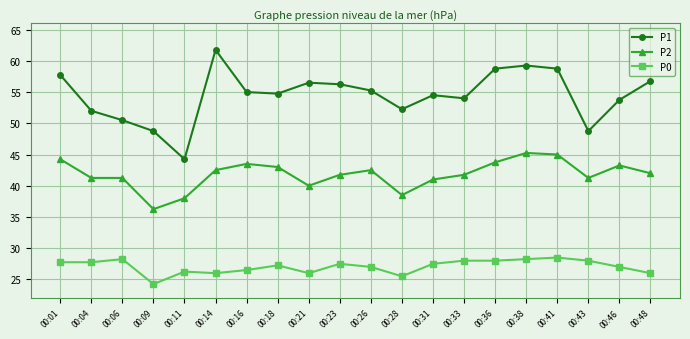

What are all the series names shown in the legend?

P1, P2, P0